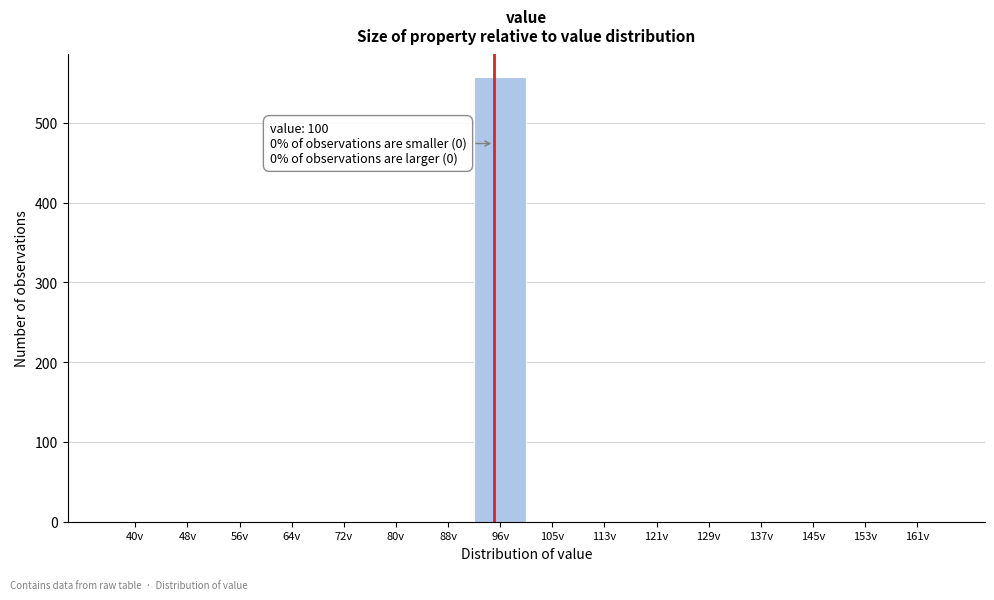

Reading left to right, list all the values displayed in this chart.

40v=0	48v=0	56v=0	64v=0	72v=0	80v=0	88v=0	96v=558	105v=0	113v=0	121v=0	129v=0	137v=0	145v=0	153v=0	161v=0